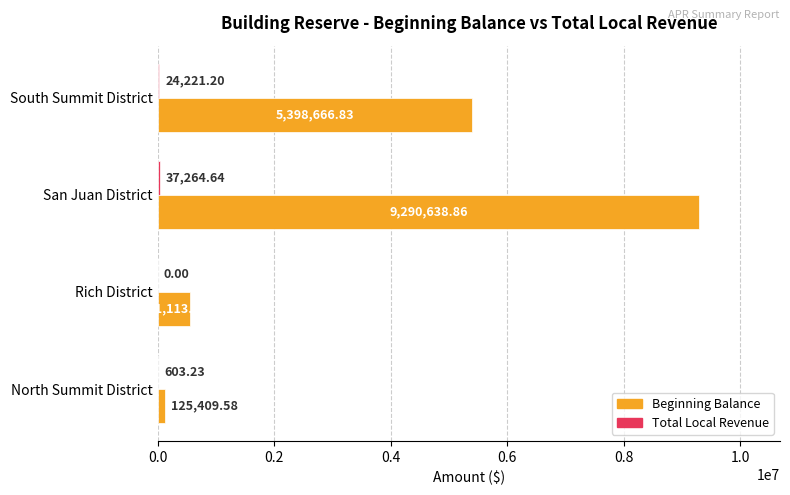

Where is Beginning Balance nearest to the value 4708024?

South Summit District